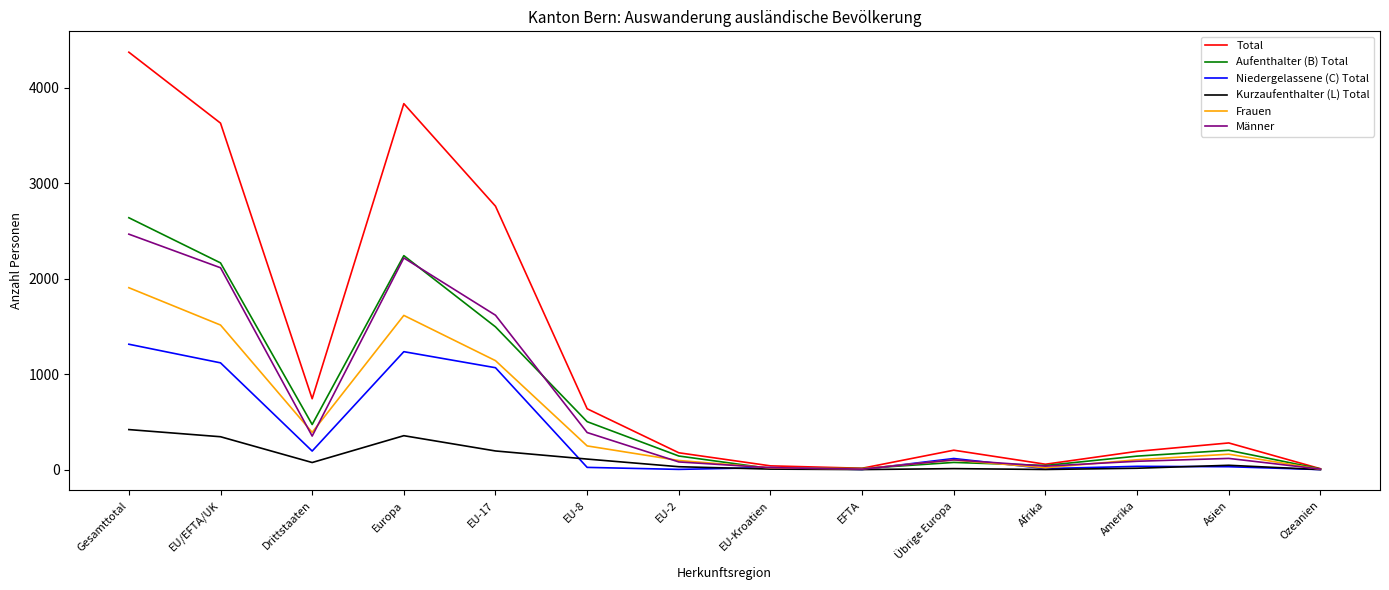

What position from the right is EU-17?

10